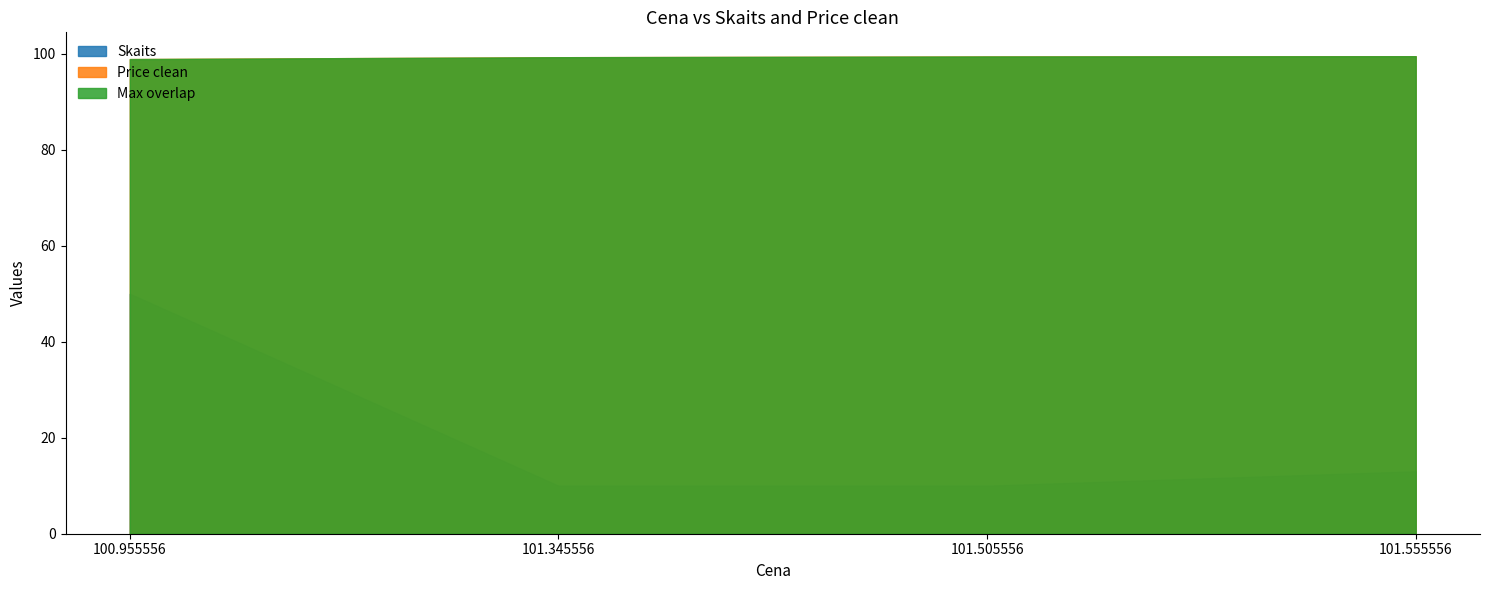

Is the value of Price clean at 100.955556 greater than the value of Skaits at 100.955556?

Yes